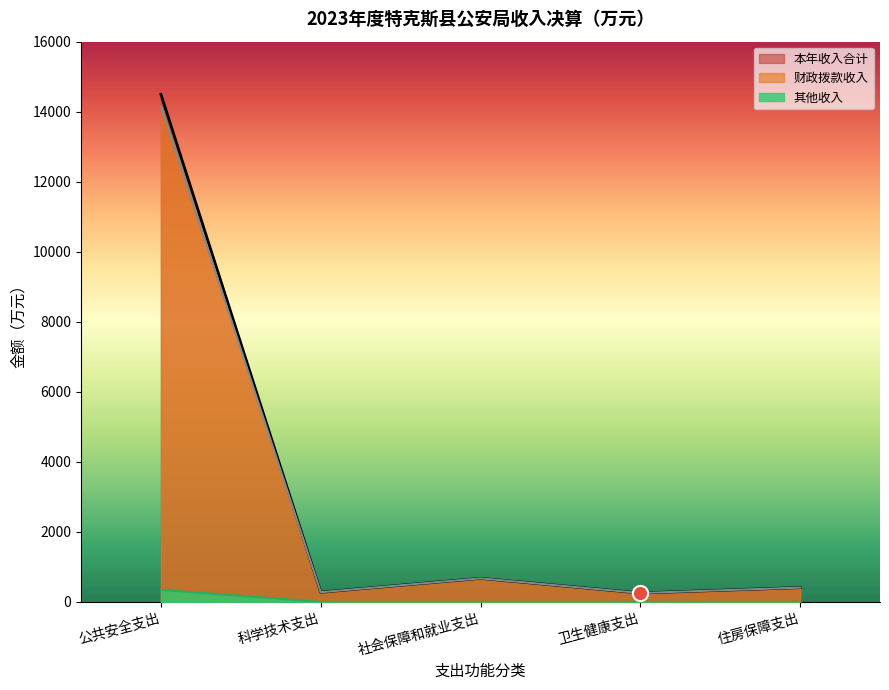

At which category is the sum across all series the highest?

公共安全支出